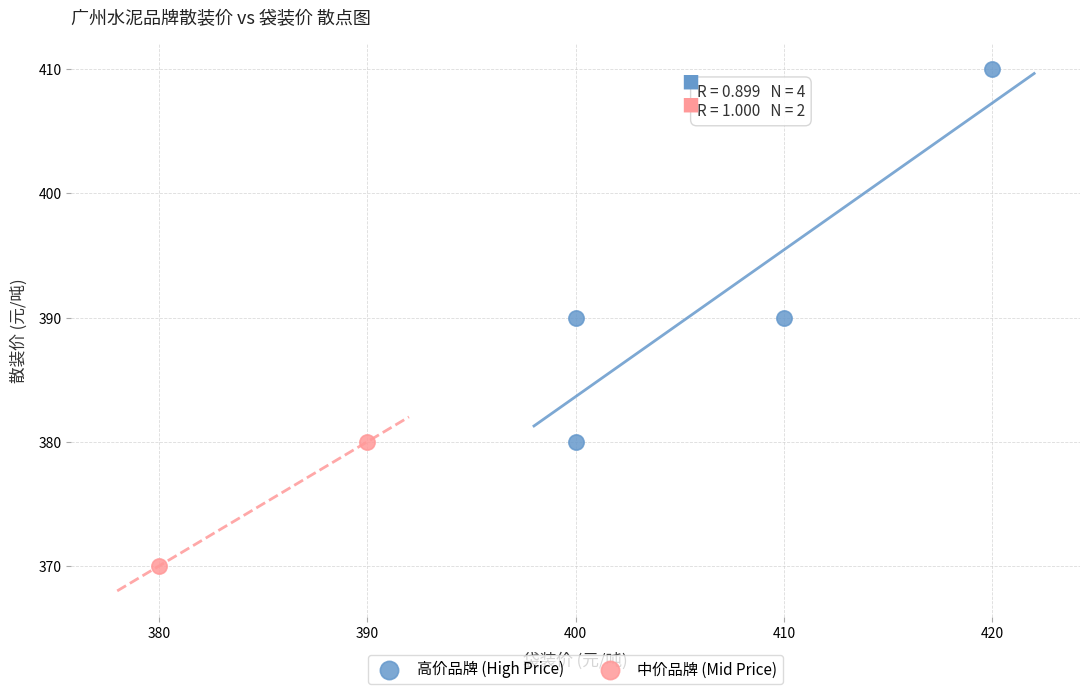

Which series has the largest Y range (max minus min)?

高价品牌 (High Price)